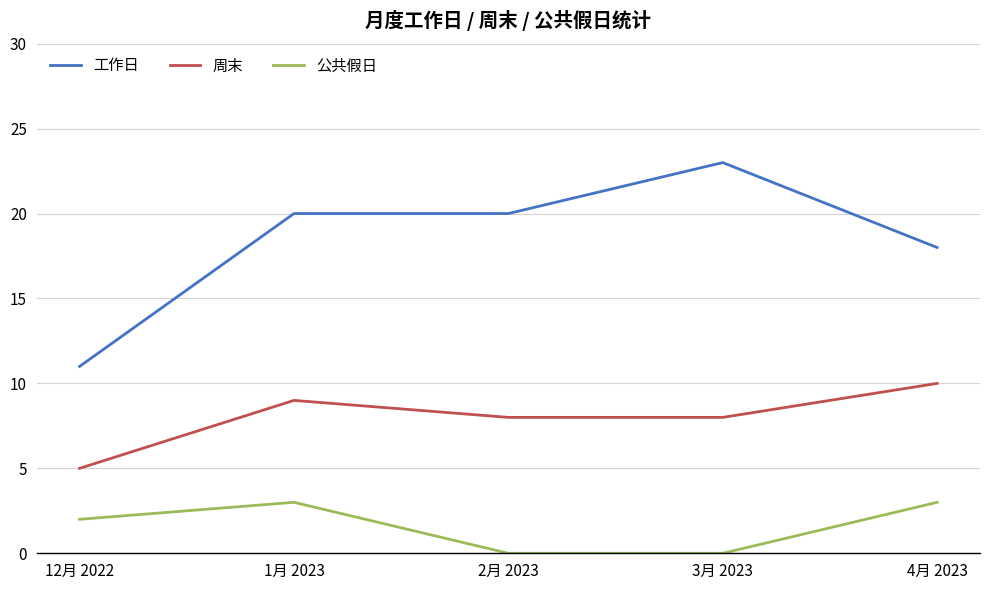

Reading right to left, extract all data points from this chart.

工作日: 18	23	20	20	11
周末: 10	8	8	9	5
公共假日: 3	0	0	3	2